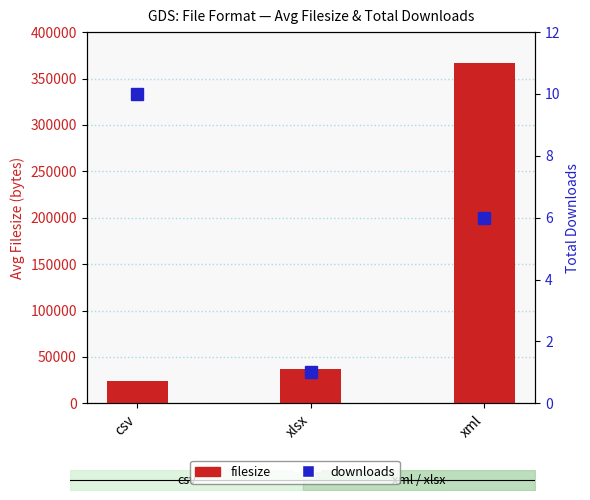

At which category does the chart reach its peak across all series?

xml